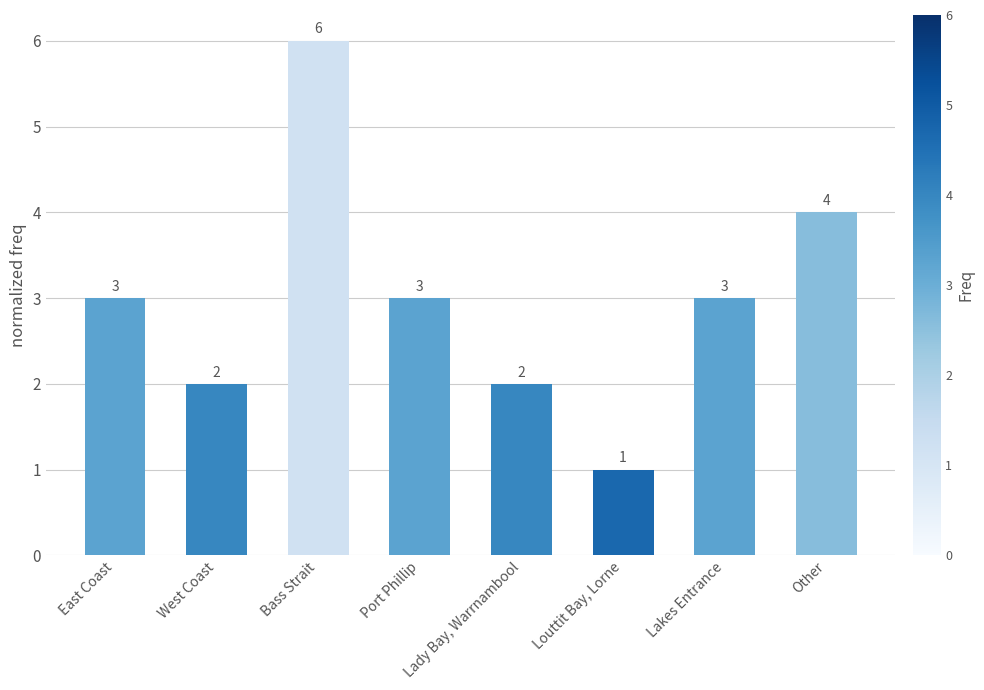

What value does the data have at Lakes Entrance?

3